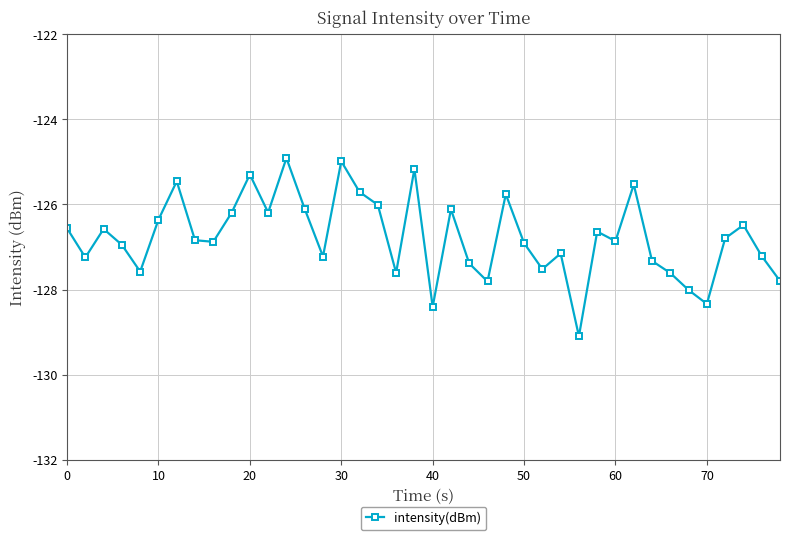

What is the difference between the maximum and minimum values?

4.2